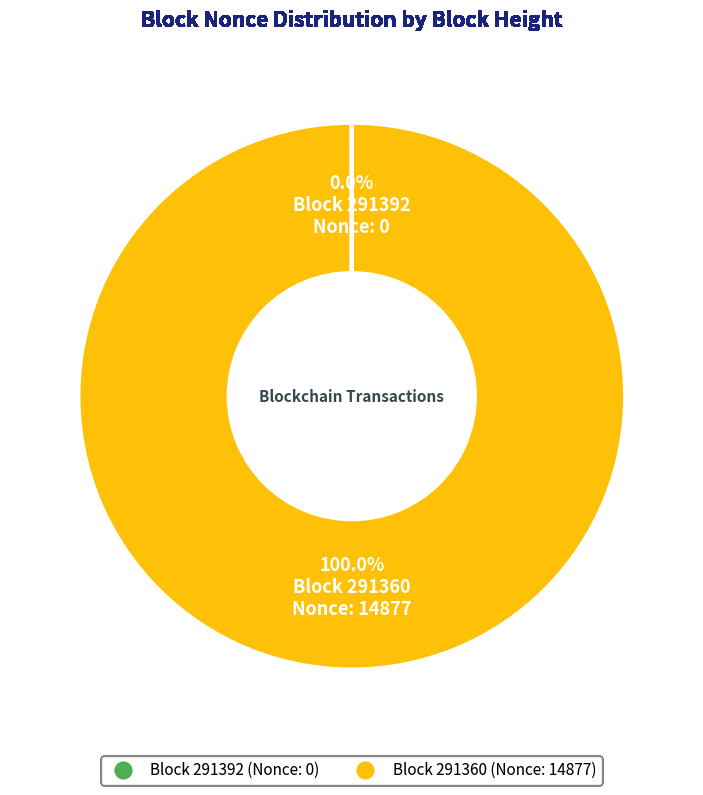

Is there a majority slice in this chart?

Yes